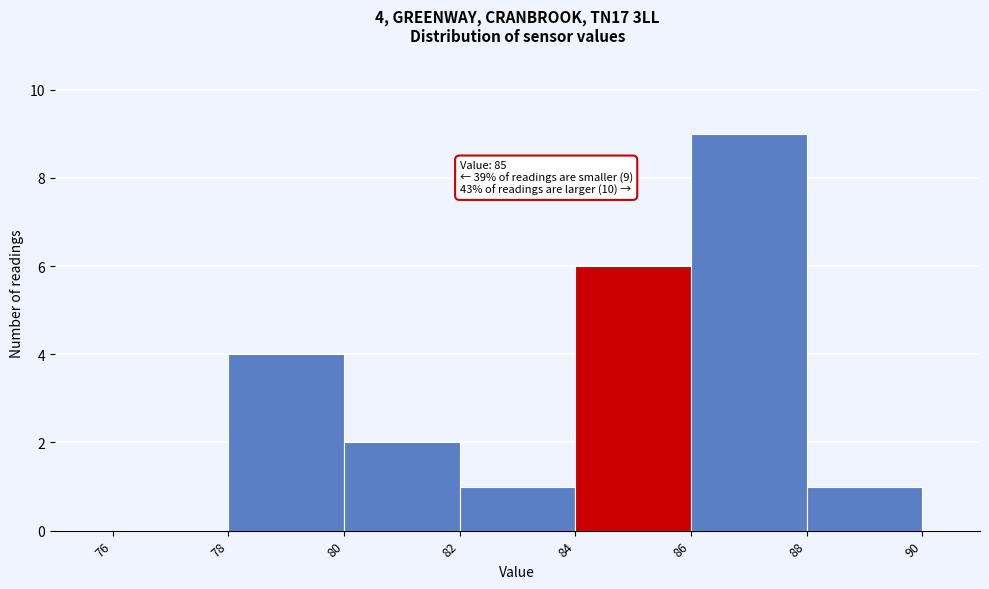

Over which range of the x-axis is the bar tallest?

86 to 88